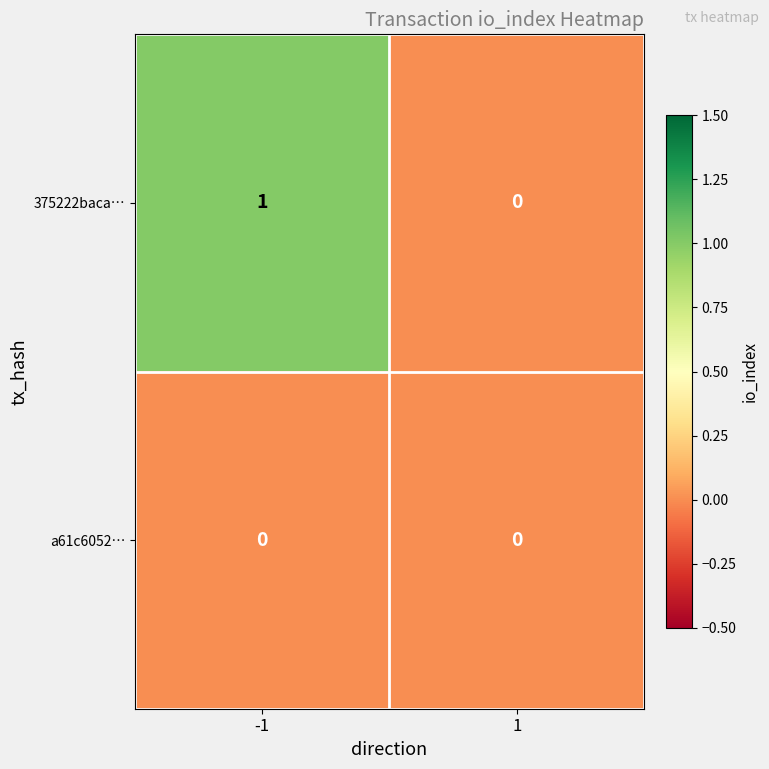

Reading left to right, extract all data points from this chart.

375222baca…: 1	0
a61c6052…: 0	0